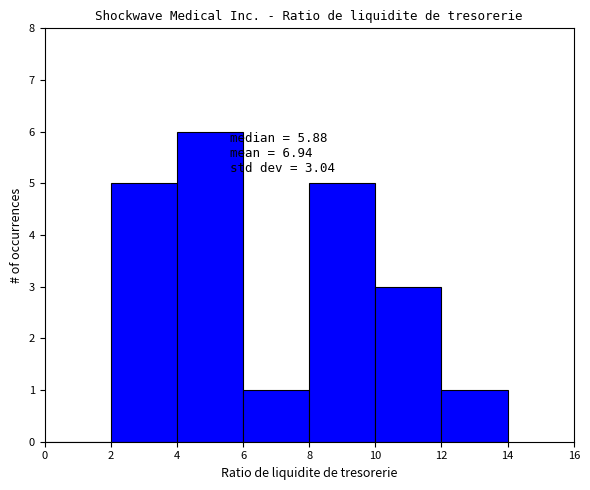

Which range on the x-axis has the tallest bar?

4 to 6